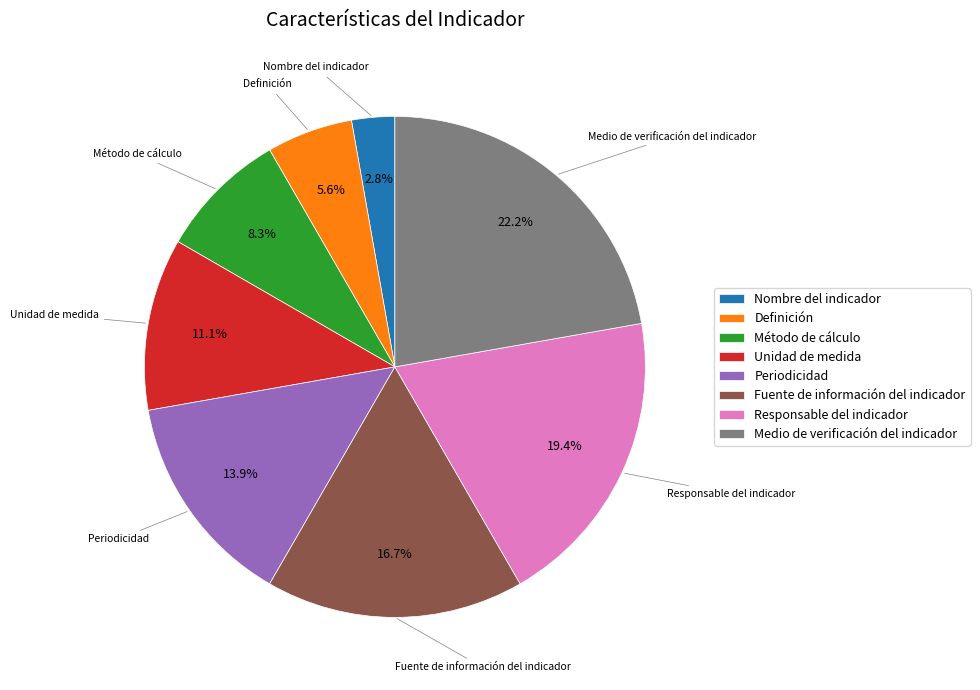

True or false: Medio de verificación del indicador accounts for 28% of the total.

False